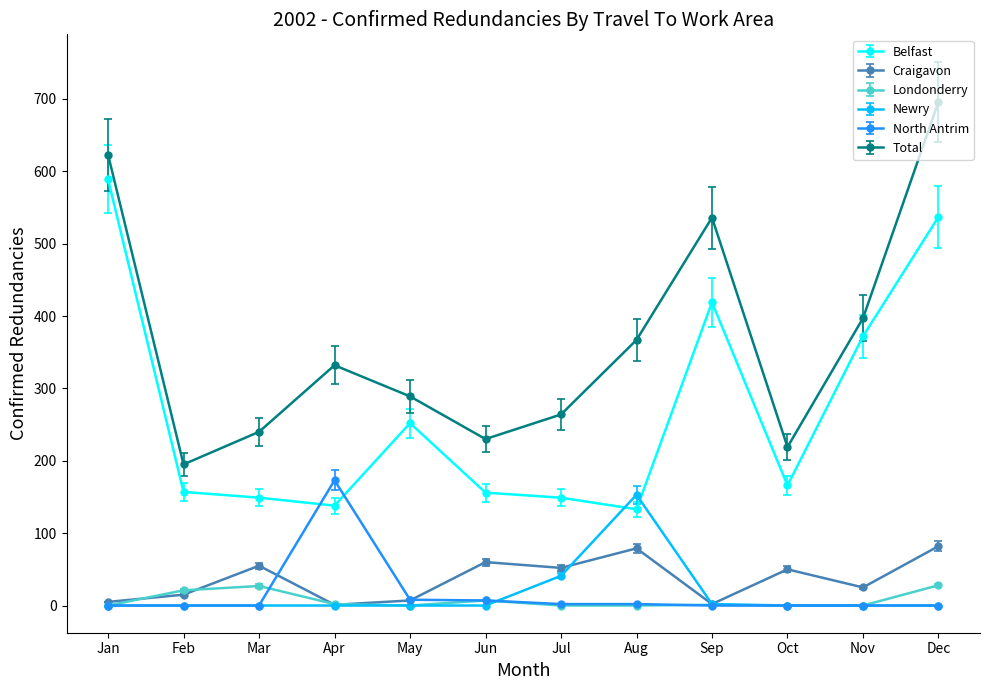

At which category is the sum across all series the highest?

Dec